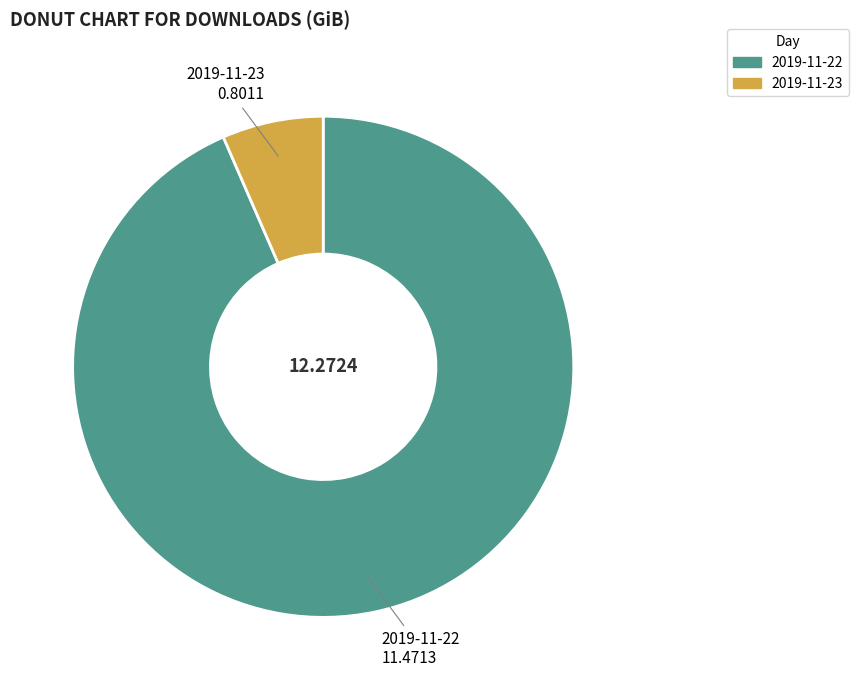

How many slices are in this pie chart?

2